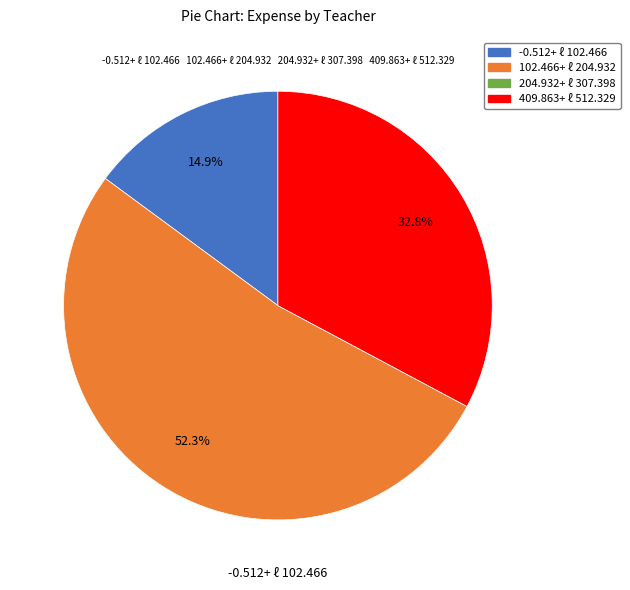

To the nearest percent, what is the difference between the largest and smallest slice percentages?

52%